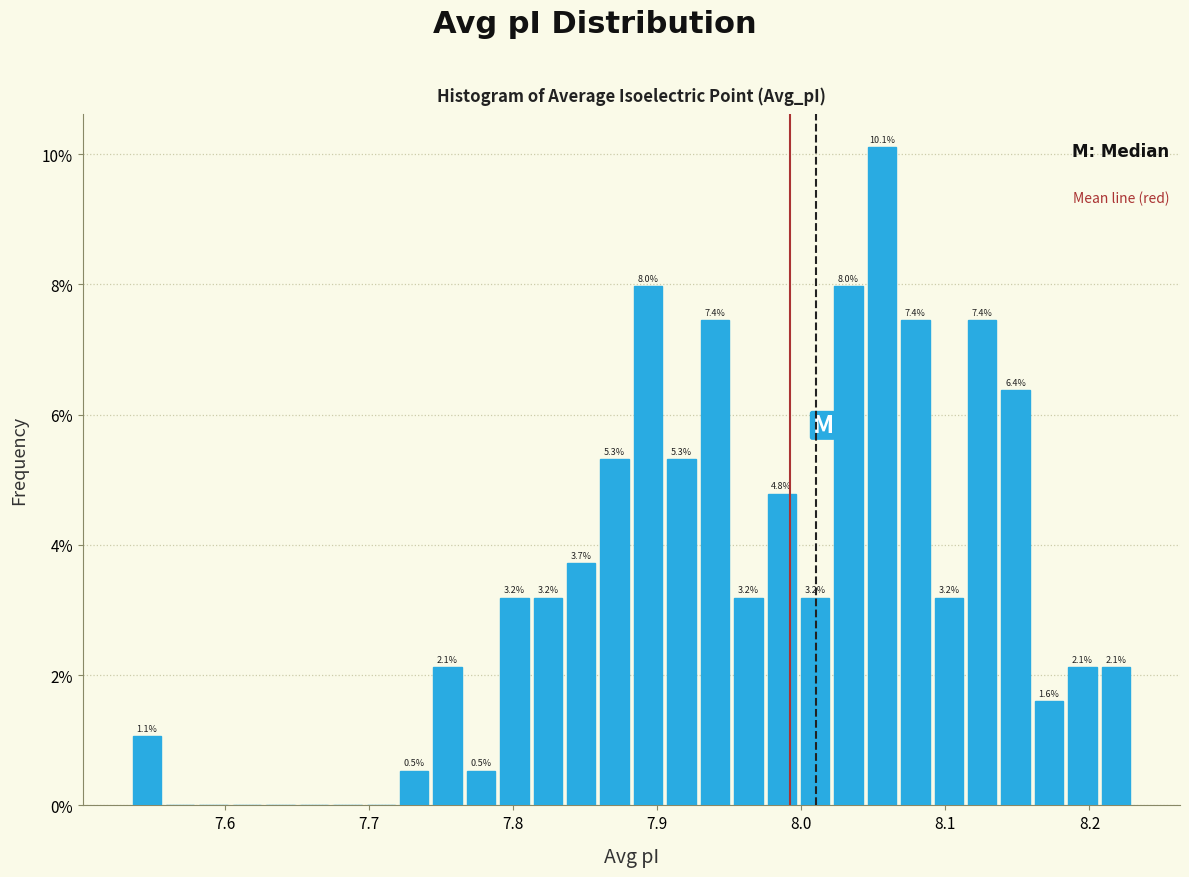

Read against the x-axis, roughly where is the centre of the tallest bar?

8.06